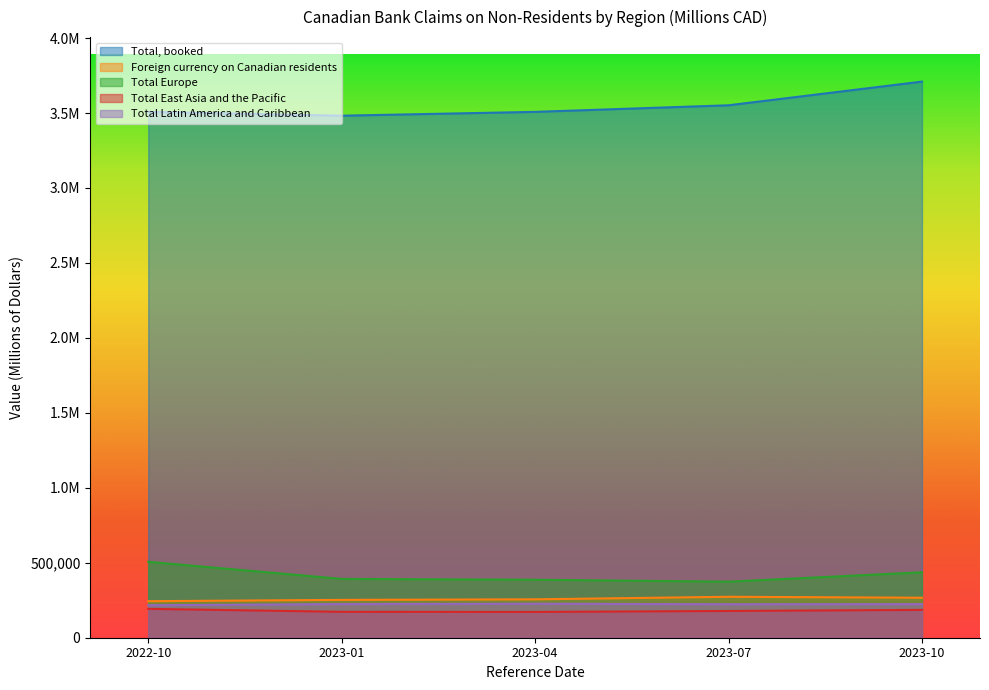

What is the sum of all Total Europe values?

2095856